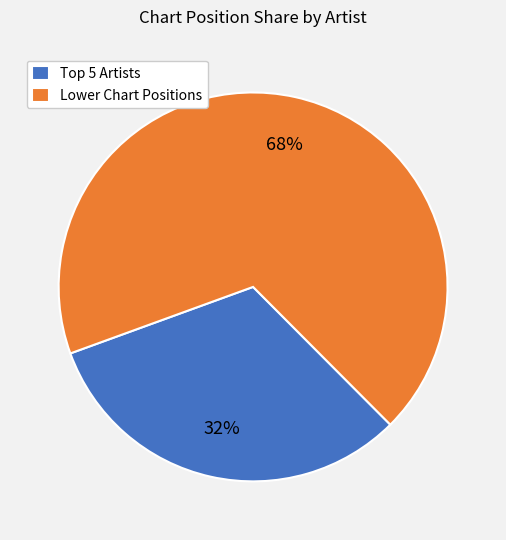

Count the number of slices in the pie.

2